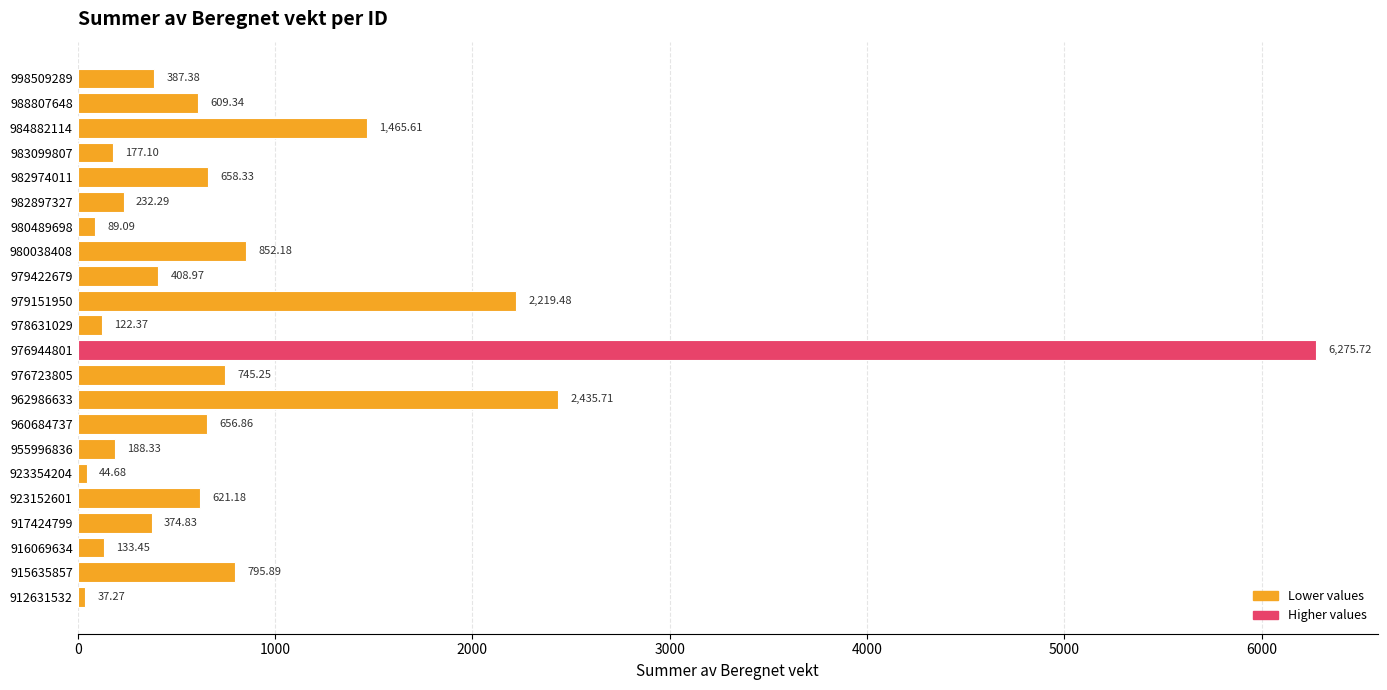

Which has a higher value, 998509289 or 955996836?

998509289